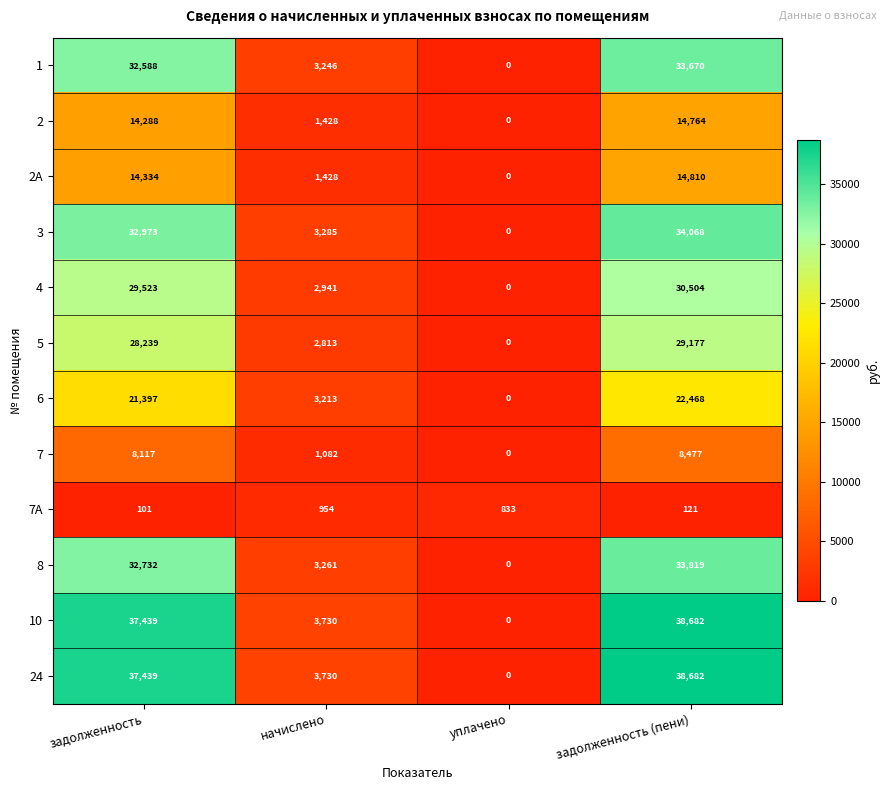

What is the sum of all 2А values?

30572